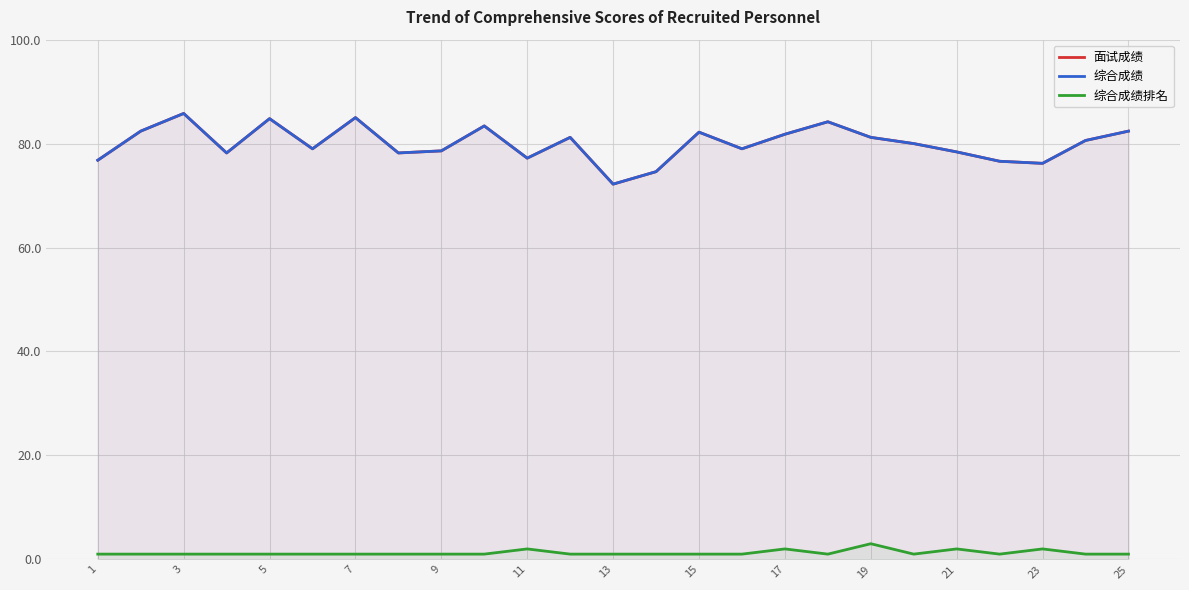

What is the greatest value displayed?

85.8